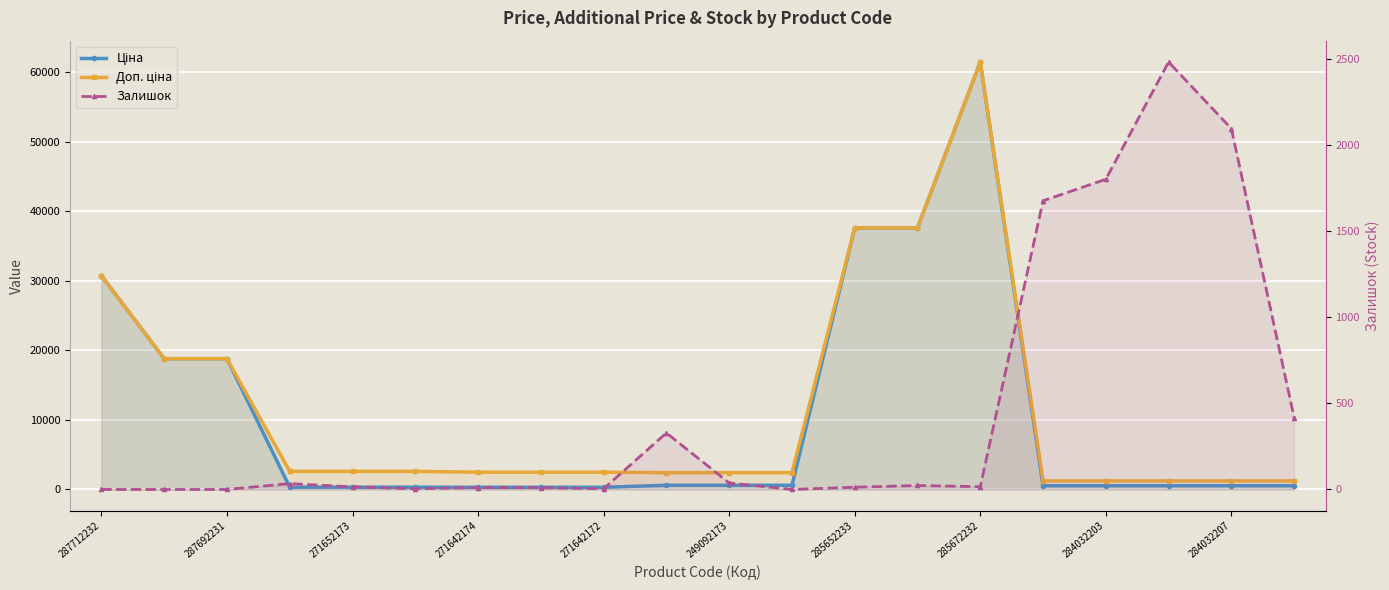

Is the value of Ціна at 11 greater than the value of Залишок at 12?

Yes